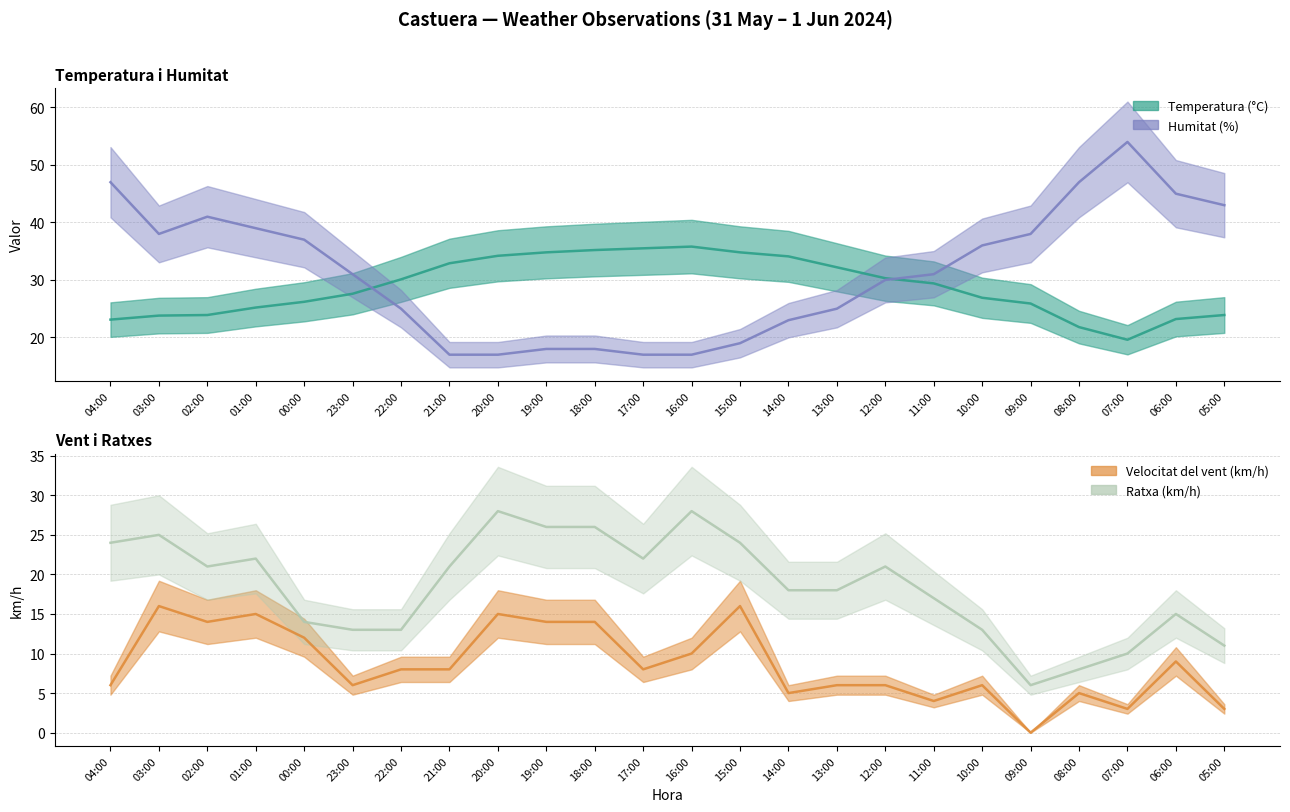

The value of Ratxa (km/h) at 03:00 is 25.0. True or false?

True